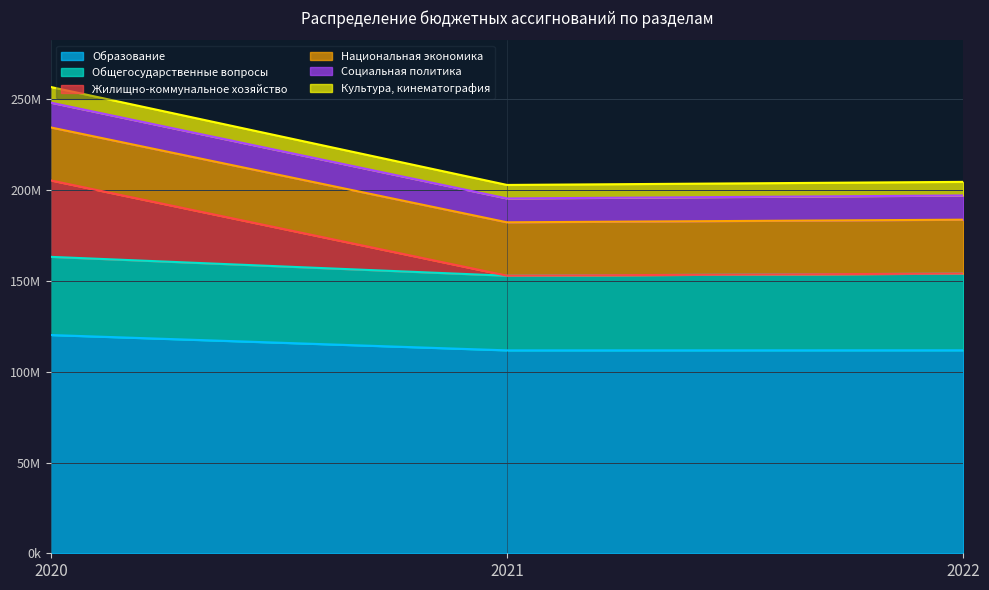

Which series changed the most between 2021 and 2022?

Культура, кинематография